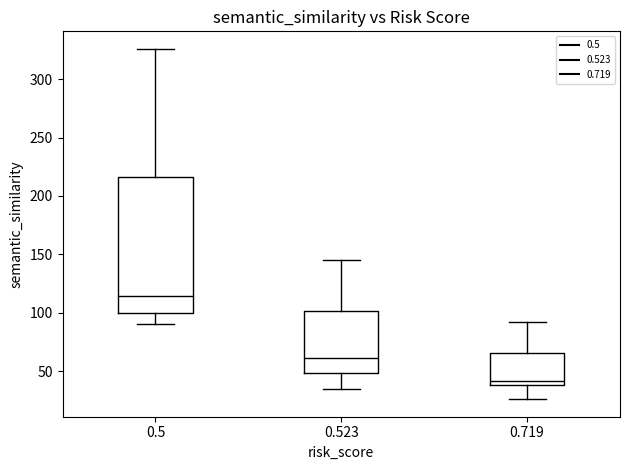

Which box is the tallest, from its lower edge to its upper edge?

0.5